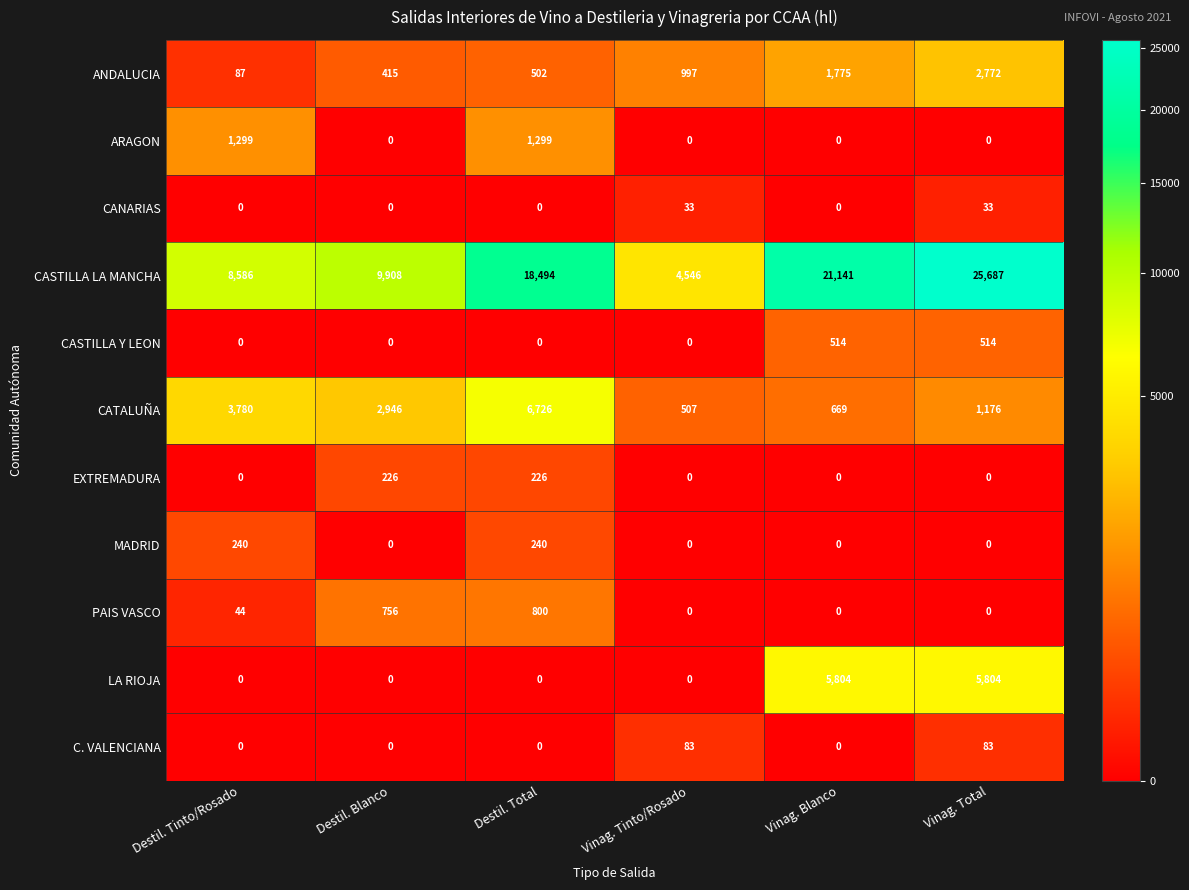

What is the difference between the CATALUÑA values at Destil. Tinto/Rosado and Destil. Total?

2946